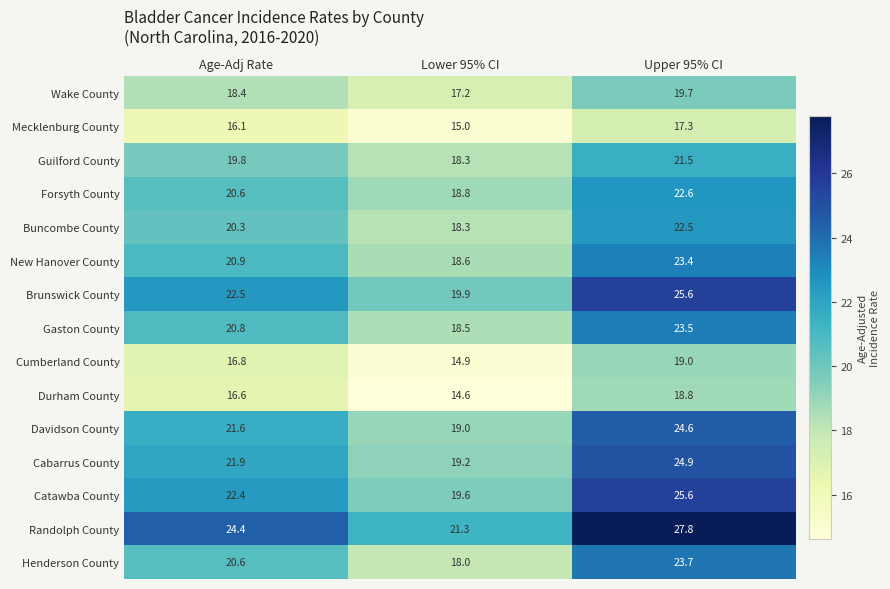

What is the difference between the maximum and second lowest values in the Randolph County series?

3.4